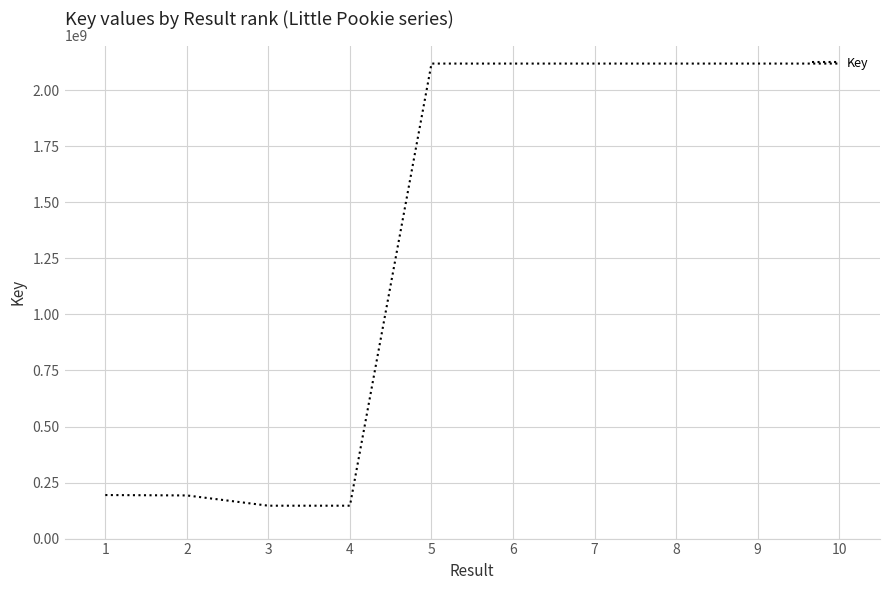

What is the minimum value shown in the chart?

146718783